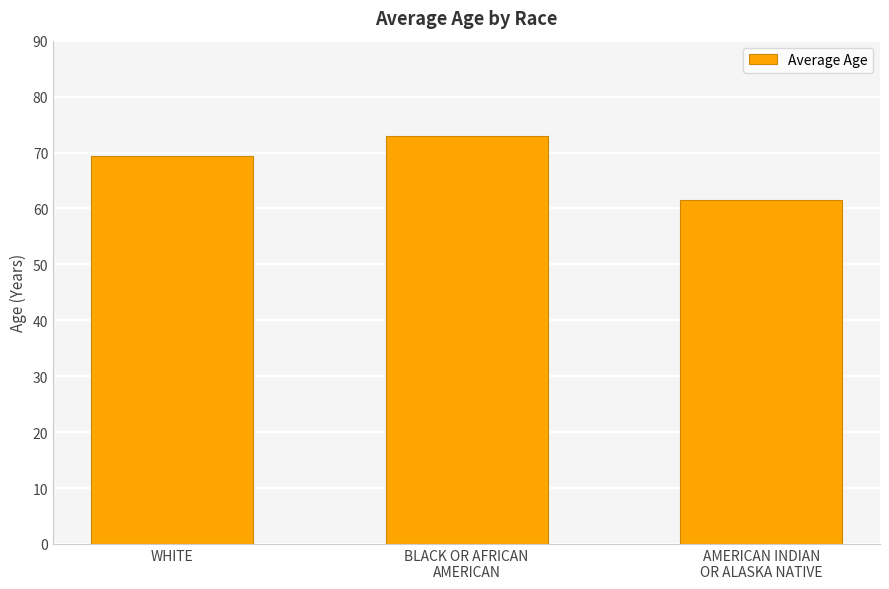

Is it true that the value at WHITE is 95.4?

False